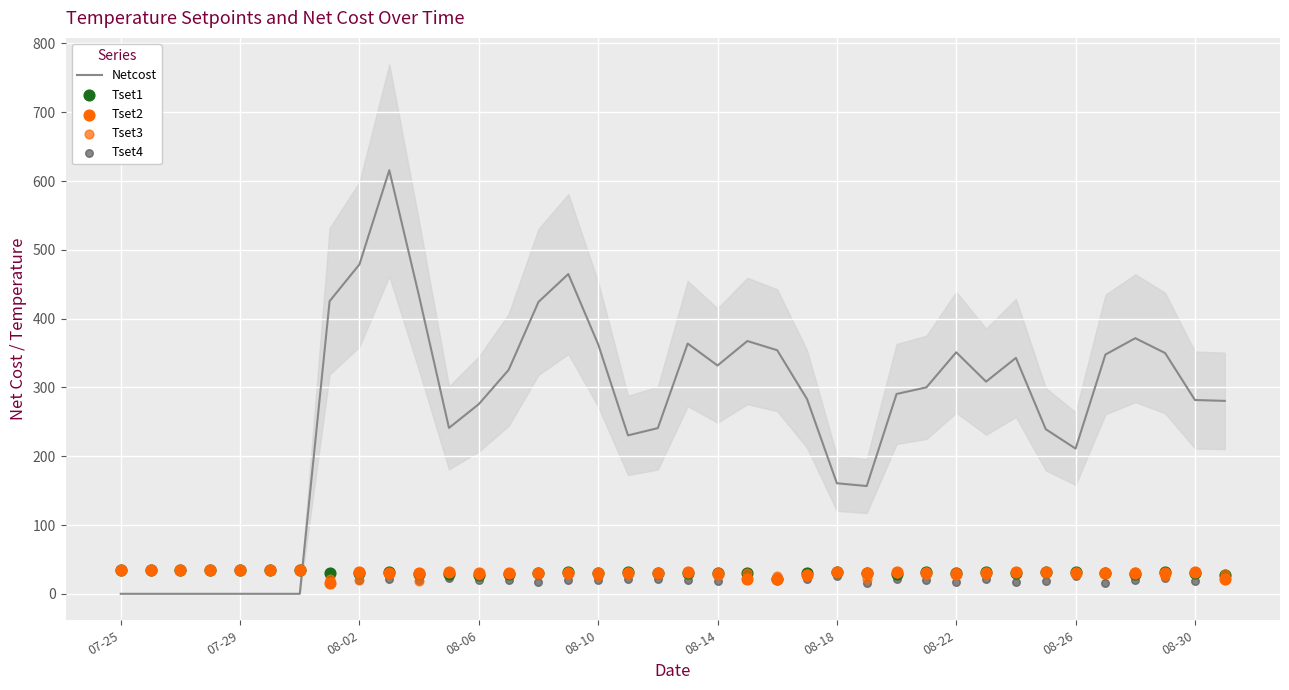

Which series reaches the minimum Y coordinate?

Netcost